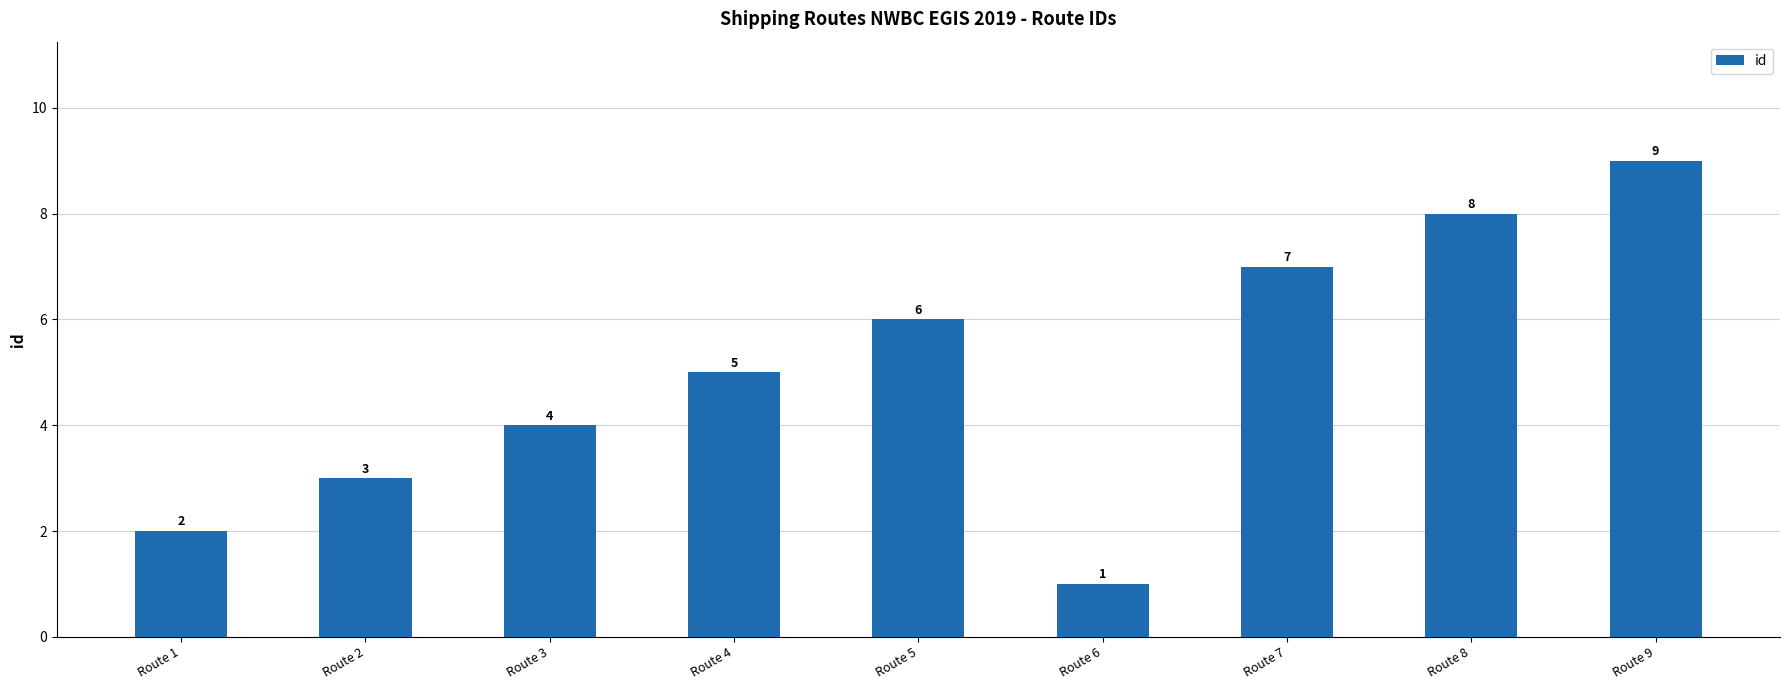

Read the value at Route 9.

9